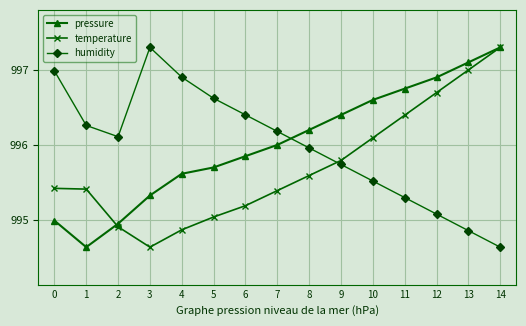

Between which two adjacent categories do temperature and humidity first intersect?

8 and 9